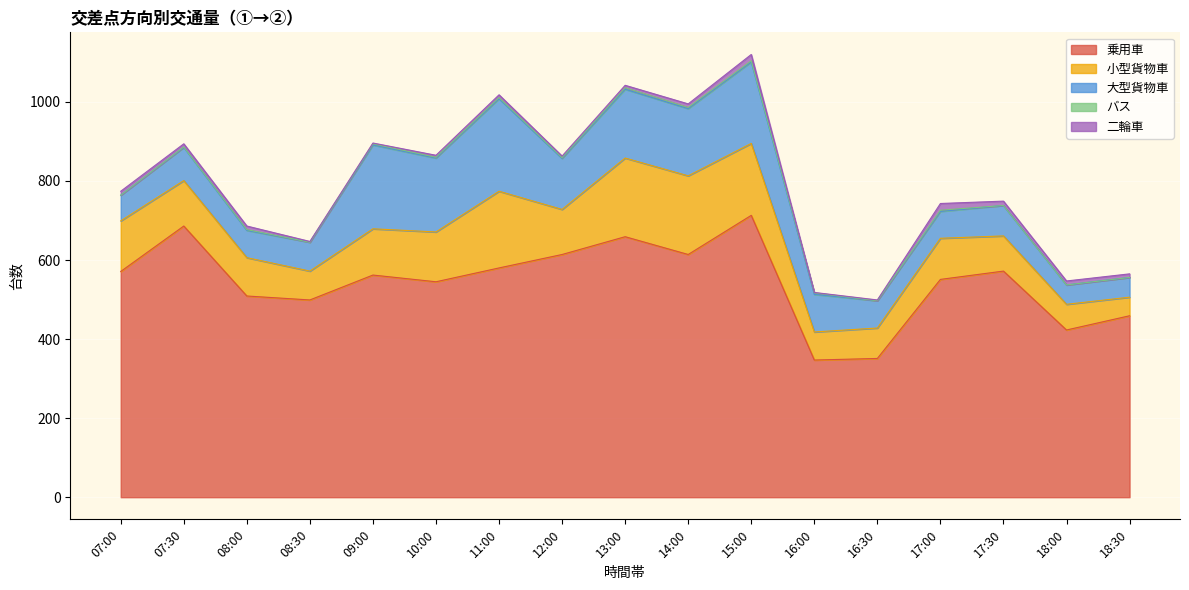

True or false: 大型貨物車 and 乗用車 intersect in this chart.

False